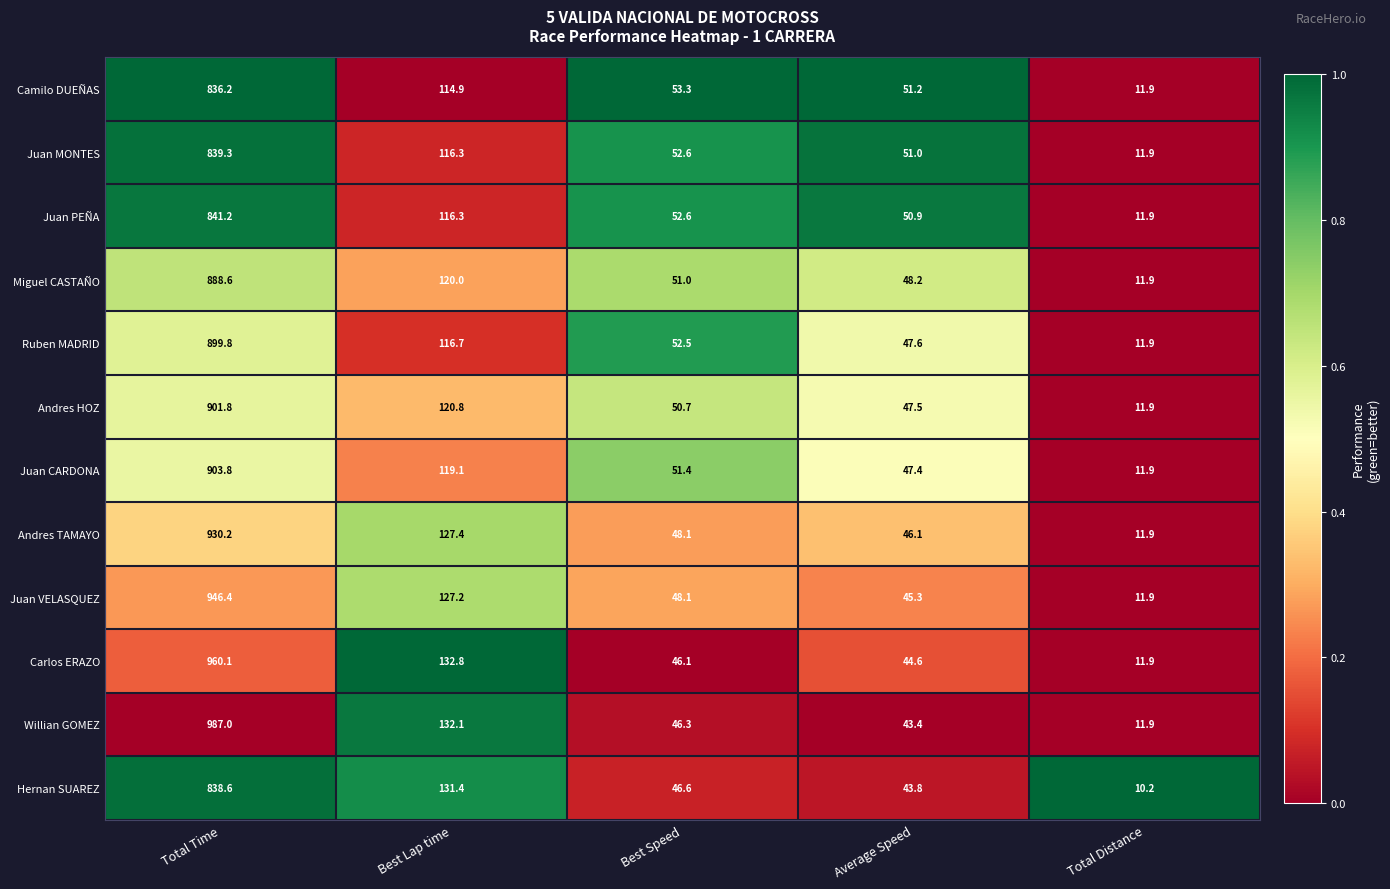

Which category has the highest value in the Andres HOZ series?

Total Time